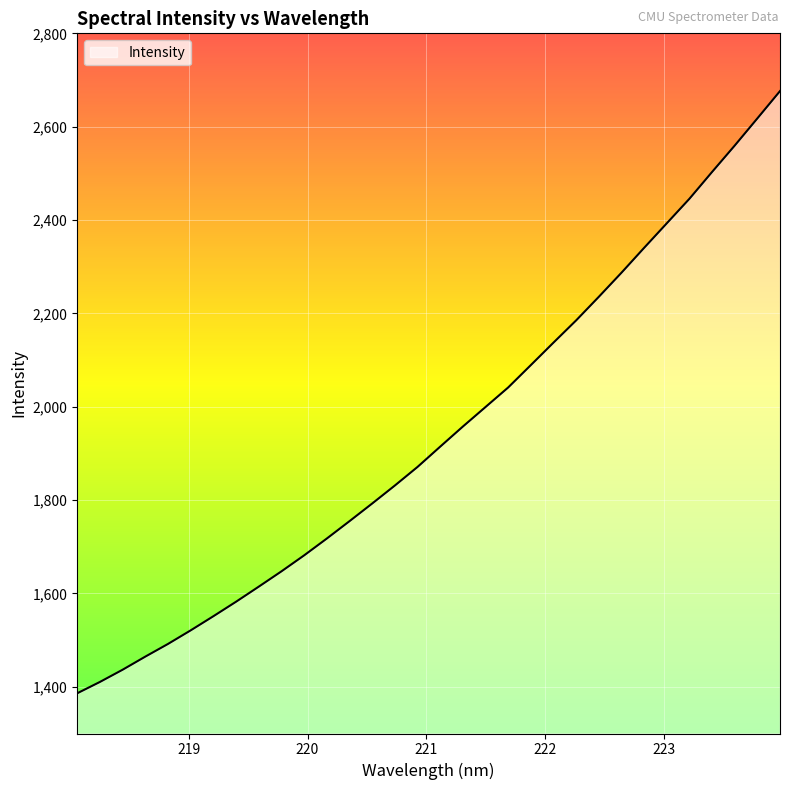

What is the minimum value shown in the chart?

1386.1